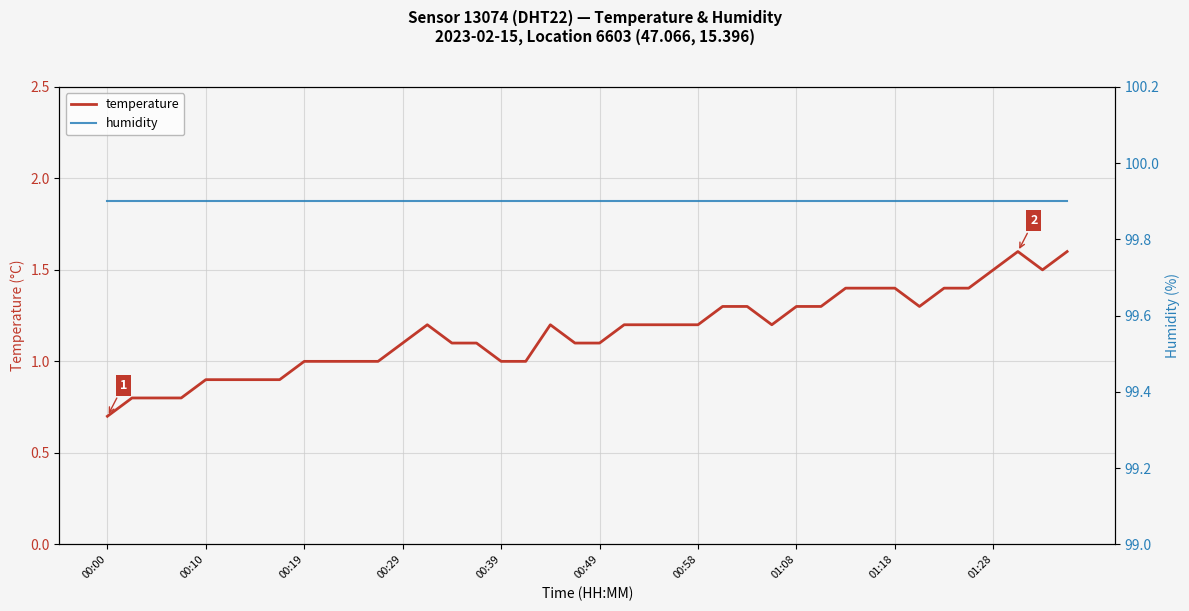

What is the highest value of the temperature series?

1.6